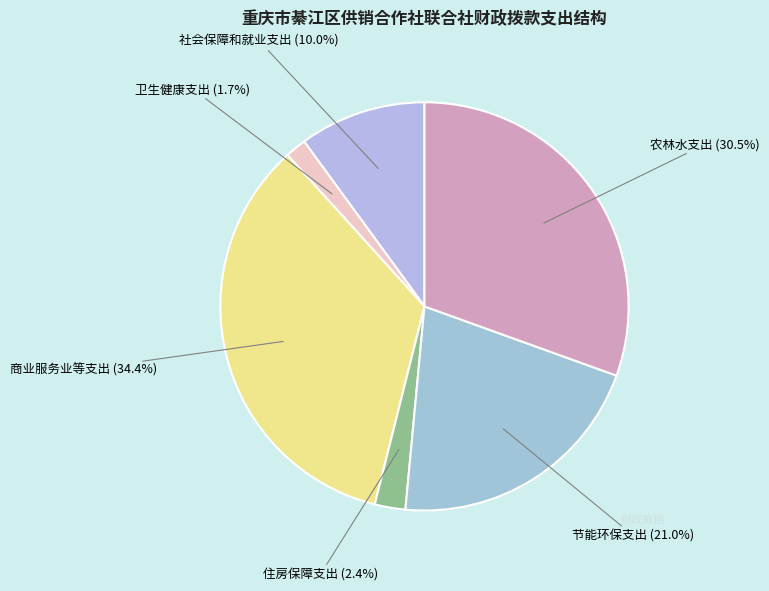

Count the number of slices in the pie.

6